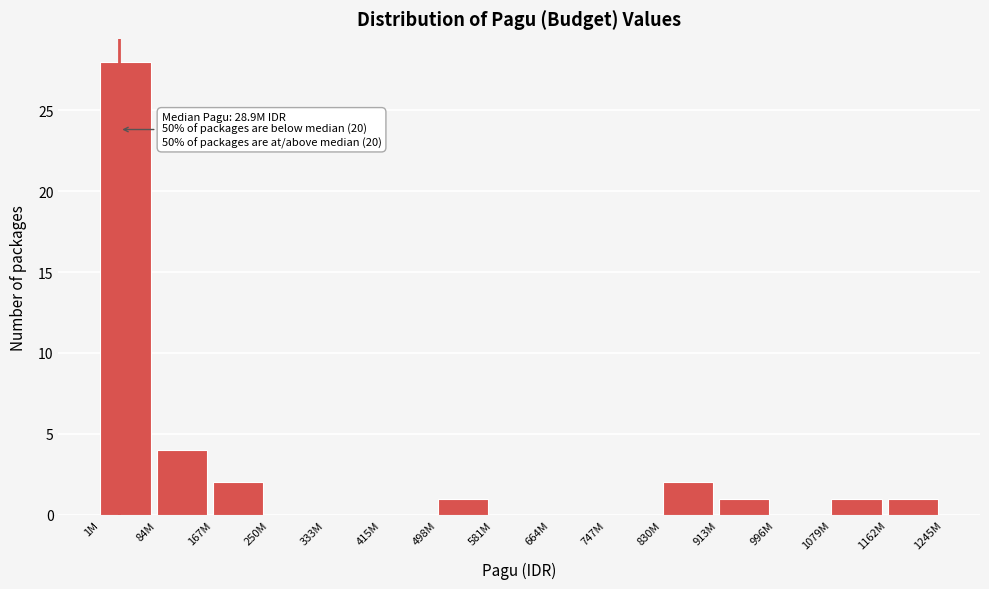

Reading right to left, what are all the values shown in this chart?

1162M=1	1079M=1	996M=0	913M=1	830M=2	747M=0	664M=0	581M=0	498M=1	415M=0	333M=0	250M=0	167M=2	84M=4	1M=28